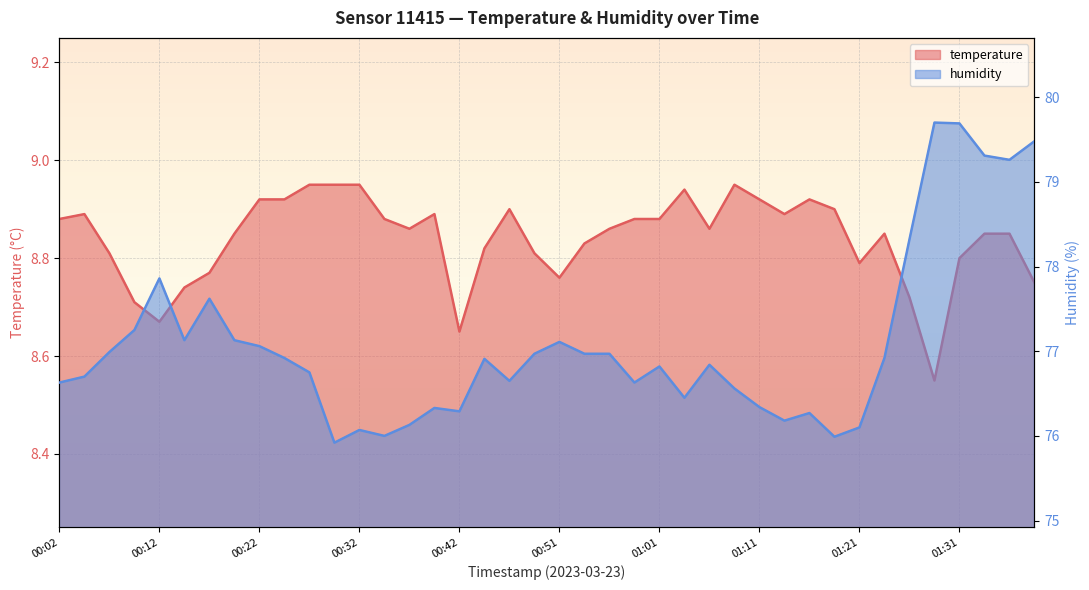

At which label does temperature reach its minimum?

01:28